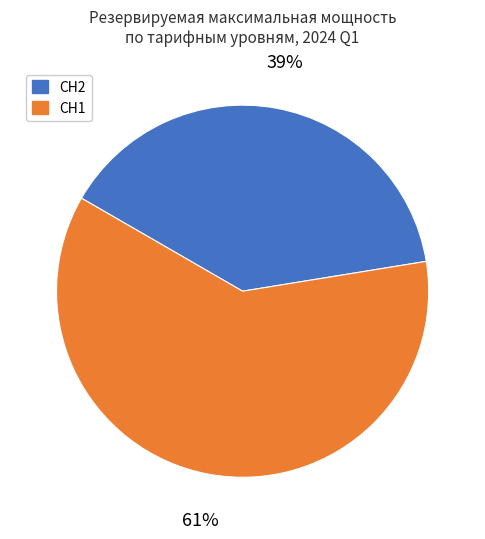

To the nearest percent, what is the difference between the largest and smallest slice percentages?

22%